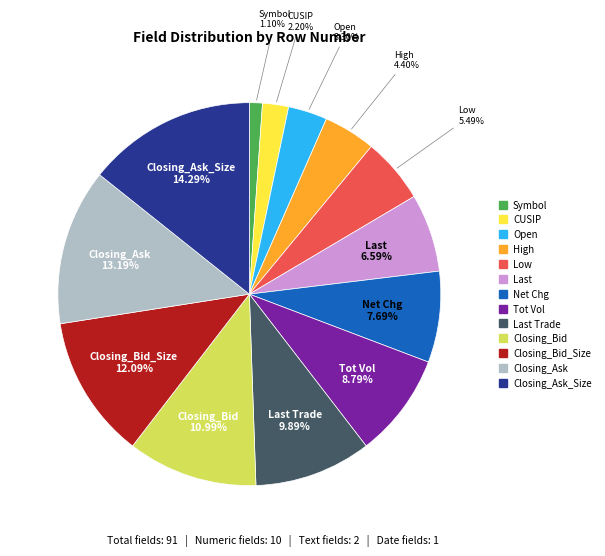

Count the number of slices in the pie.

13